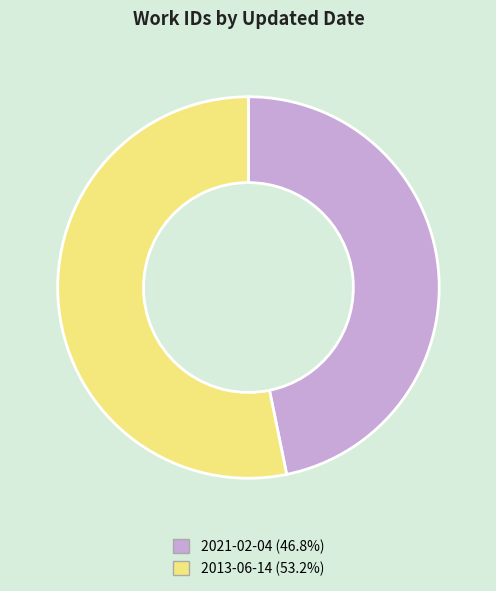

Rank the categories by value from lowest to highest.

2021-02-04, 2013-06-14